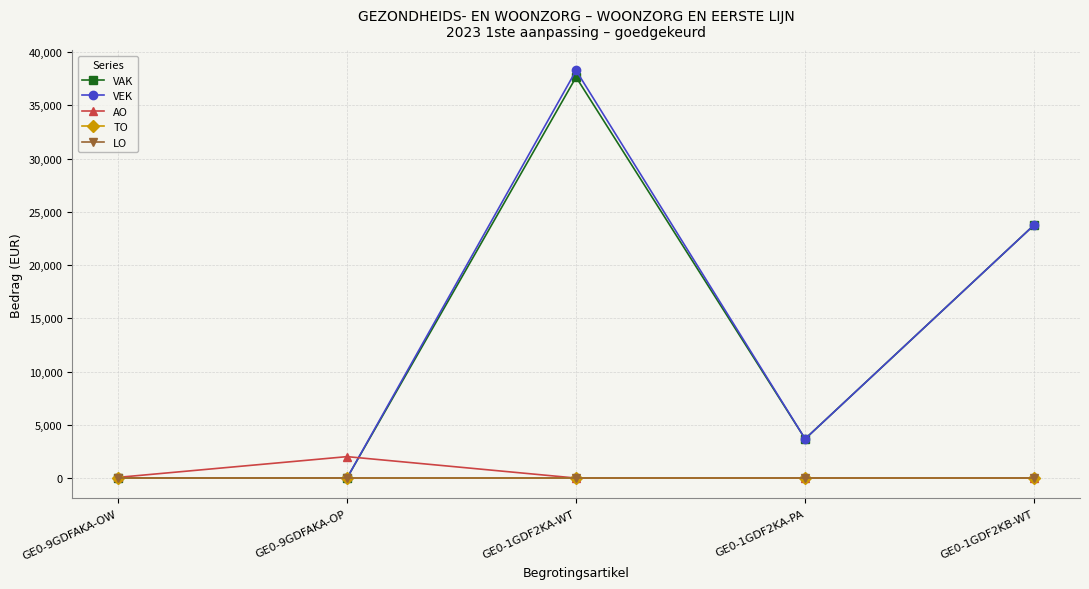

At how many categories does at least one series exceed 3081?

3